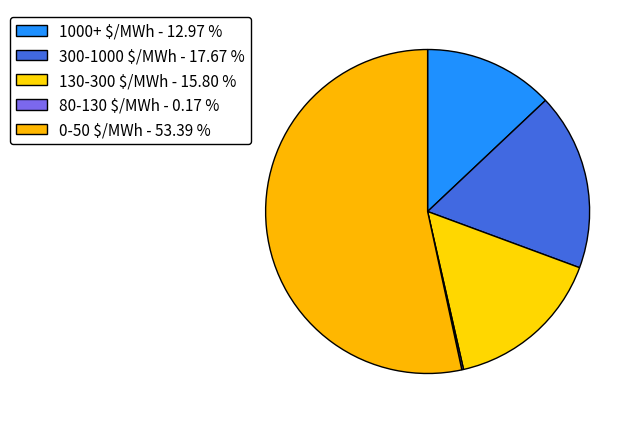

What is the total percentage of 1000+ $/MWh and 300-1000 $/MWh?

30.6%